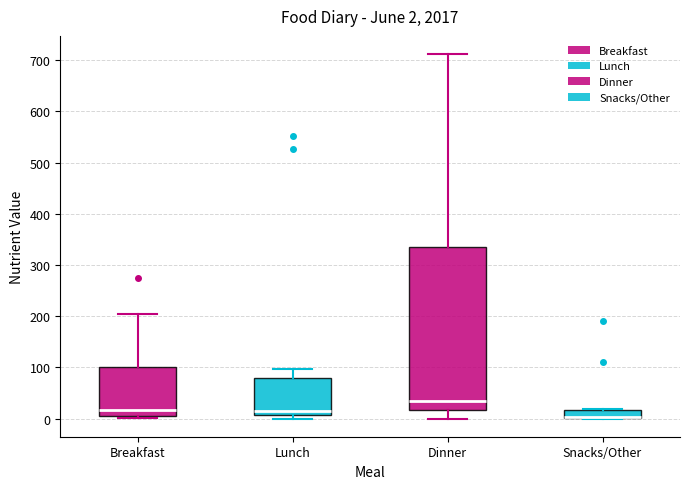

Comparing the boxes themselves (not the whiskers), which one is the tallest?

Dinner